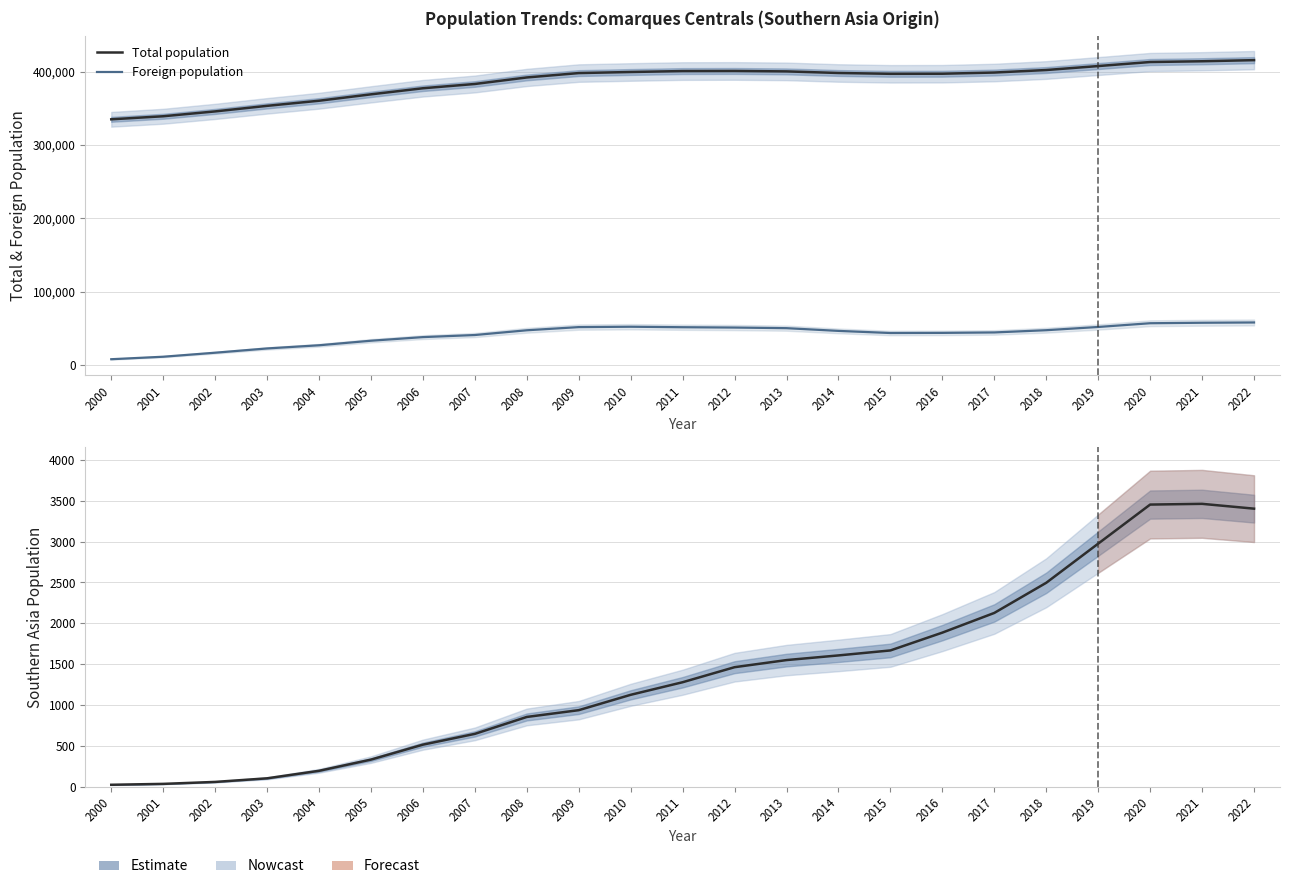

Reading left to right, transcribe all the data shown in this chart.

Total population: 334974	339139	345763	353345	360307	369038	377332	383164	392068	398032	399507	400780	400917	400331	398158	397038	397144	398767	402199	407606	413112	414149	415668
Foreign population: 7780	11181	16655	22470	26800	33003	37929	40777	47253	51585	52082	51419	50972	50130	46407	43522	43697	44299	47352	51759	56860	57517	57903
Southern Asia pop.: 24	35	59	103	195	332	515	647	854	937	1125	1279	1463	1550	1607	1668	1886	2127	2496	2975	3453	3462	3403